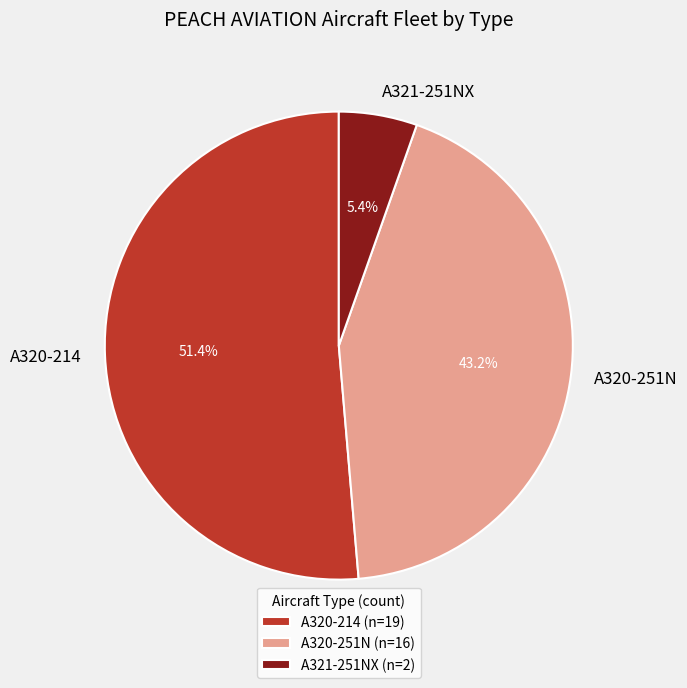

To the nearest percent, what percentage of the pie is A320-251N?

43%